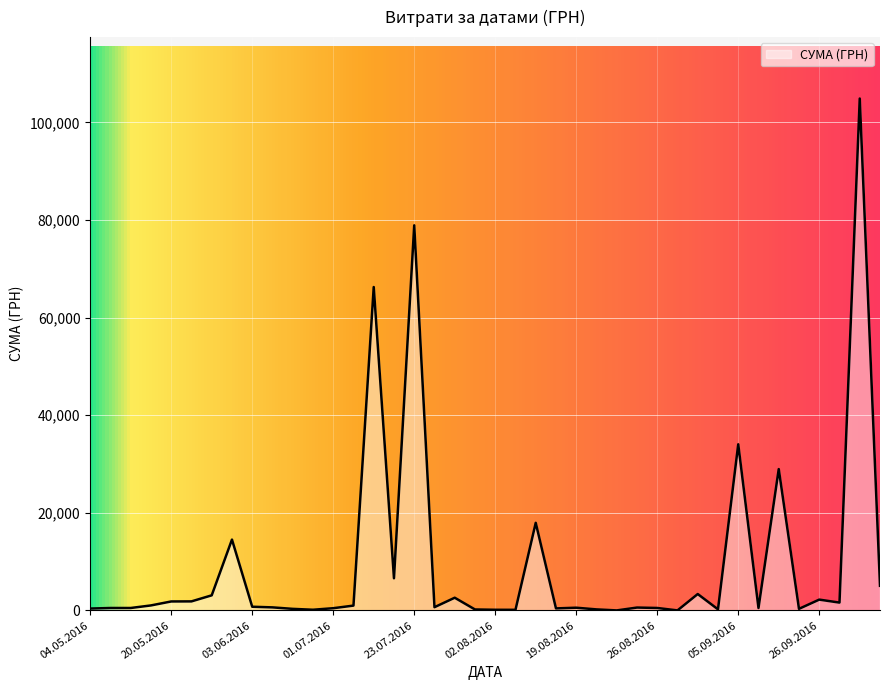

What is the maximum value shown in the chart?

104899.0